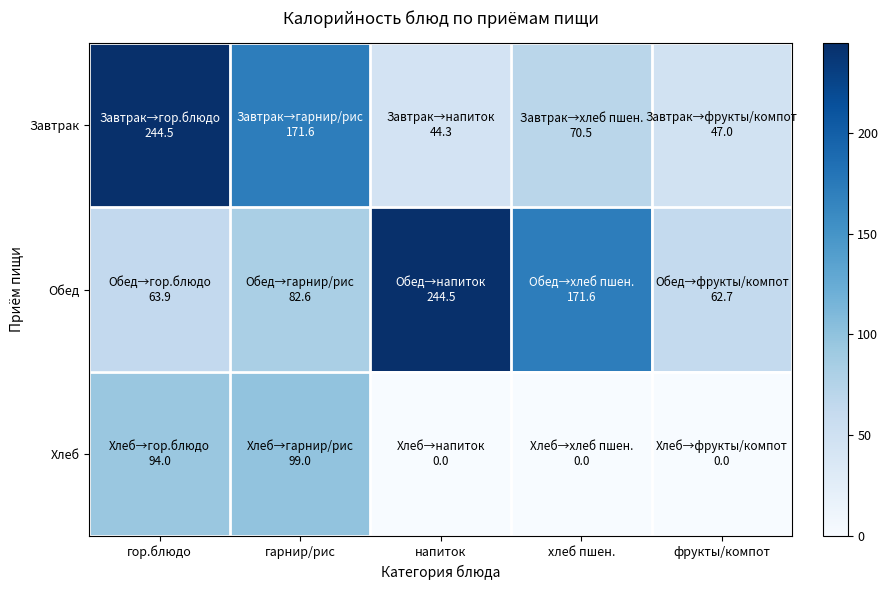

Which series changed the most between гор.блюдо and напиток?

Завтрак